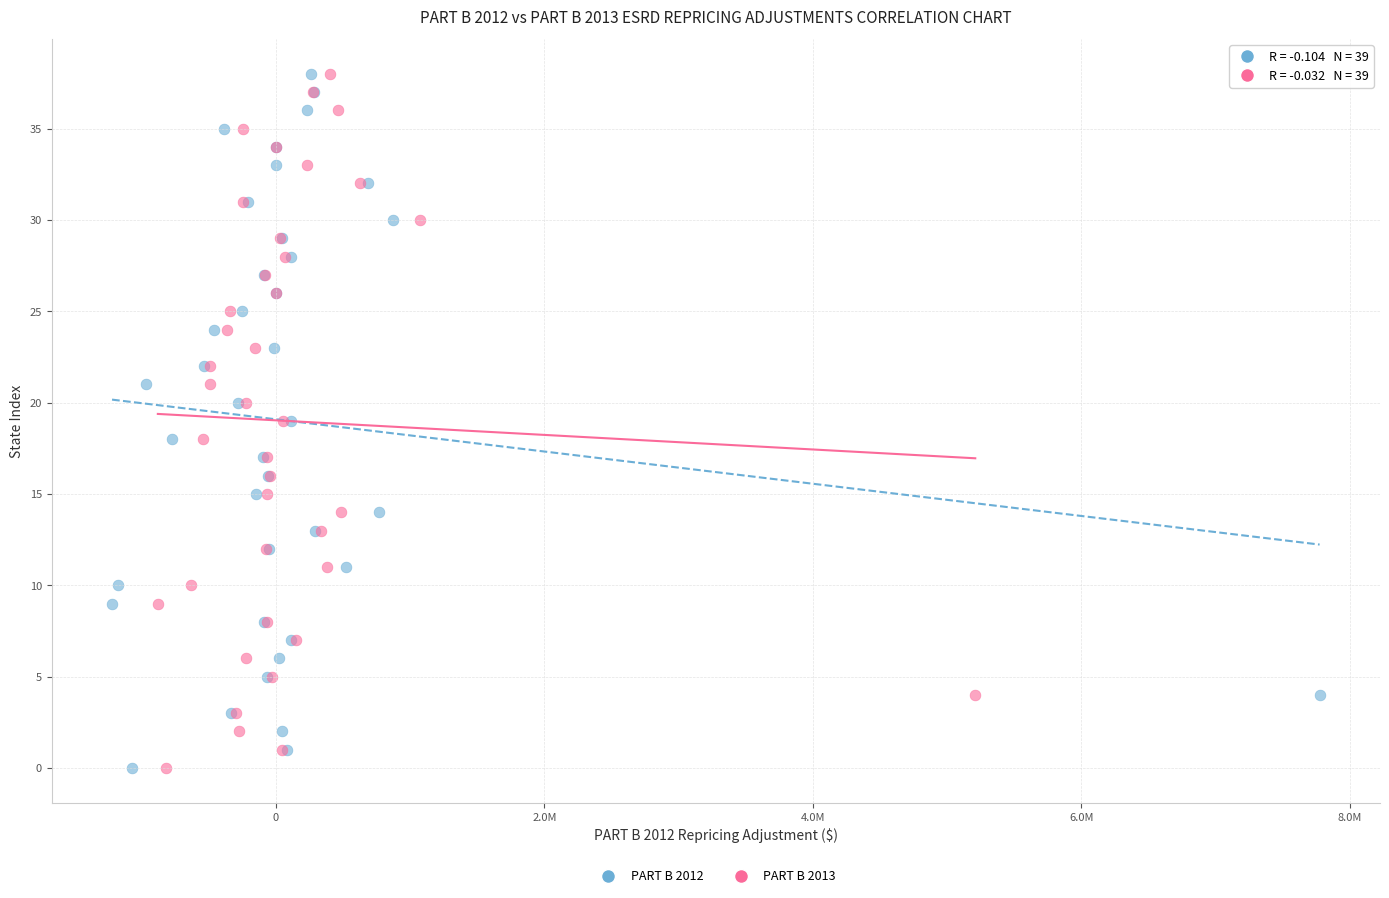

What are all the series names shown in the legend?

PART B 2012, PART B 2013